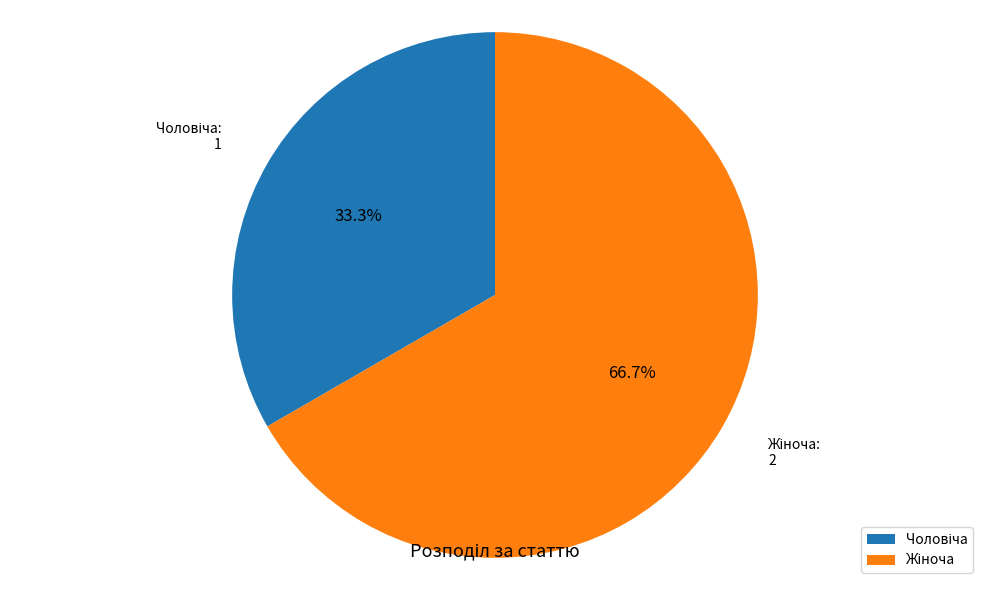

How many segments does this pie chart have?

2